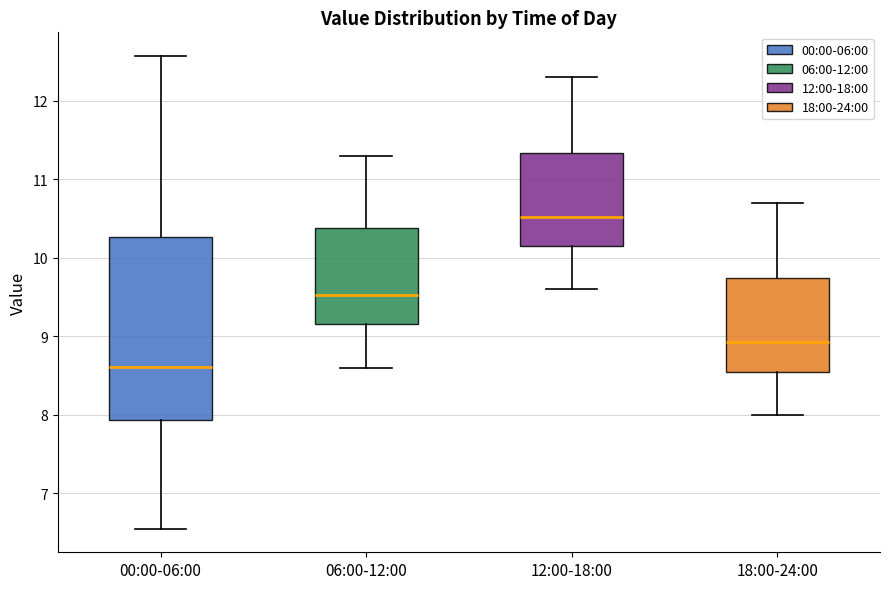

Where is the lower edge of the box for 18:00-24:00 on the y-axis? The values are not printed on the chart, so give them approximately, as read against the axis.

8.6